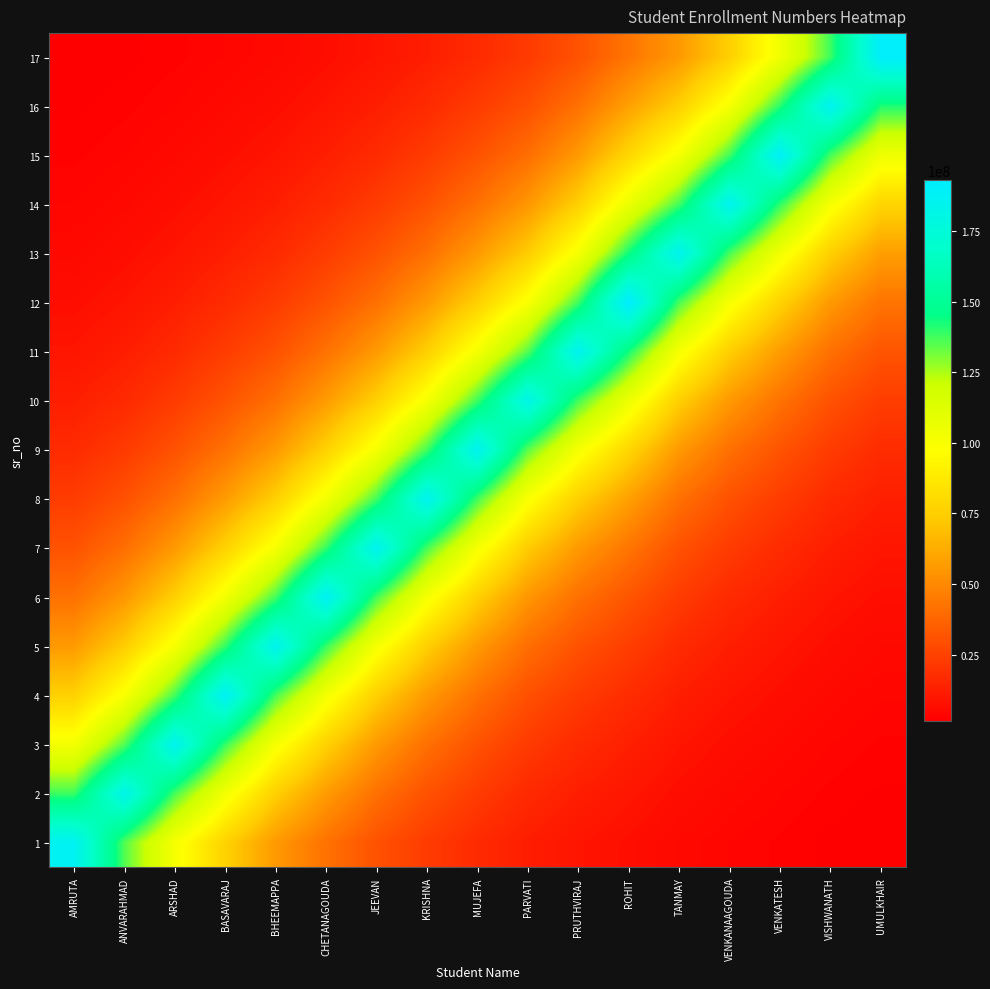

Reading left to right, transcribe all the data shown in this chart.

1: AMRUTA=186799336.0	ANVARAHMAD=135606500.5	ARSHAD=101622690.6	BASAVARAJ=76421037.7	BHEEMAPPA=55798980.1	CHETANAGOUDA=41885986.5	JEEVAN=30704671.7	KRISHNA=22683871.4	MUJEFA=16861850.8	PARVATI=12239913.8	PRUTHVIRAJ=9252651.3	ROHIT=7127741.7	TANMAY=5062453.6	VENKANAAGOUDA=3747559.4	VENKATESH=2836719.2	VISHWANATH=2063471.8	UMULKHAIR=1576358.5
2: AMRUTA=138384351.7	ANVARAHMAD=183049629.0	ARSHAD=137176283.9	BASAVARAJ=103157610.8	BHEEMAPPA=75320744.7	CHETANAGOUDA=56540167.8	JEEVAN=41446971.5	KRISHNA=30620023.6	MUJEFA=22761117.8	PARVATI=16522155.4	PRUTHVIRAJ=12489772.8	ROHIT=9621444.9	TANMAY=6833597.6	VENKANAAGOUDA=5058676.0	VENKATESH=3829170.4	VISHWANATH=2785395.6	UMULKHAIR=2127861.4
3: AMRUTA=102517649.2	ANVARAHMAD=135606500.5	ARSHAD=185168615.0	BASAVARAJ=139248209.5	BHEEMAPPA=101672370.6	CHETANAGOUDA=76321243.5	JEEVAN=55947559.5	KRISHNA=41332708.5	MUJEFA=30724295.3	PARVATI=22302577.0	PRUTHVIRAJ=16859429.9	ROHIT=12987592.1	TANMAY=9224391.8	VENKANAAGOUDA=6828498.4	VENKATESH=5168839.3	VISHWANATH=3759890.7	UMULKHAIR=2872312.4
4: AMRUTA=75946942.5	ANVARAHMAD=100459766.4	ARSHAD=137176283.9	BASAVARAJ=187965422.0	BHEEMAPPA=137243345.0	CHETANAGOUDA=103022902.8	JEEVAN=75521305.9	KRISHNA=55793320.6	MUJEFA=41473460.6	PARVATI=30105330.0	PRUTHVIRAJ=22757849.9	ROHIT=17531415.6	TANMAY=12451626.6	VENKANAAGOUDA=9217508.7	VENKATESH=6977203.3	VISHWANATH=5075321.6	UMULKHAIR=3877216.2
5: AMRUTA=56262878.8	ANVARAHMAD=74422425.4	ARSHAD=101622690.6	BASAVARAJ=139248209.5	BHEEMAPPA=185259138.0	CHETANAGOUDA=139066372.7	JEEVAN=101943100.0	KRISHNA=75313105.3	MUJEFA=55983316.0	PARVATI=40637944.8	PRUTHVIRAJ=30719884.1	ROHIT=23664935.7	TANMAY=16807937.8	VENKANAAGOUDA=12442335.3	VENKATESH=9418239.3	VISHWANATH=6850967.6	UMULKHAIR=5233694.5
6: AMRUTA=41680565.8	ANVARAHMAD=55133488.7	ARSHAD=75283940.8	BASAVARAJ=103157610.8	BHEEMAPPA=137243345.0	CHETANAGOUDA=187719968.0	JEEVAN=137608791.3	KRISHNA=101662058.5	MUJEFA=75569572.2	PARVATI=54855487.7	PRUTHVIRAJ=41467506.1	ROHIT=31944321.9	TANMAY=22688342.9	VENKANAAGOUDA=16795396.0	VENKATESH=12713293.3	VISHWANATH=9247839.0	UMULKHAIR=7064748.6
7: AMRUTA=30877722.6	ANVARAHMAD=40843893.0	ARSHAD=55771715.1	BASAVARAJ=76421037.7	BHEEMAPPA=101672370.6	CHETANAGOUDA=139066372.7	JEEVAN=185752439.0	KRISHNA=137229425.0	MUJEFA=102008252.7	PARVATI=74047163.2	PRUTHVIRAJ=55975278.4	ROHIT=43120324.3	TANMAY=30626059.5	VENKANAAGOUDA=22671413.2	VENKATESH=17161151.0	VISHWANATH=12483276.9	UMULKHAIR=9536413.1
8: AMRUTA=22874779.5	ANVARAHMAD=30257900.2	ARSHAD=41316702.7	BASAVARAJ=56614097.1	BHEEMAPPA=75320744.7	CHETANAGOUDA=103022902.8	JEEVAN=137608791.3	KRISHNA=185240348.0	MUJEFA=137696738.3	PARVATI=99953215.4	PRUTHVIRAJ=75558722.5	ROHIT=58206349.5	TANMAY=41340856.1	VENKANAAGOUDA=30603206.7	VENKATESH=23165130.8	VISHWANATH=16850661.2	UMULKHAIR=12872811.3
9: AMRUTA=16946053.4	ANVARAHMAD=22415603.8	ARSHAD=30608166.2	BASAVARAJ=41940754.7	BHEEMAPPA=55798980.1	CHETANAGOUDA=76321243.5	JEEVAN=101943100.0	KRISHNA=137229425.0	MUJEFA=185871155.0	PARVATI=134922728.2	PRUTHVIRAJ=101993607.1	ROHIT=78570353.5	TANMAY=55804318.7	VENKANAAGOUDA=41310008.1	VENKATESH=31269655.8	VISHWANATH=22746013.5	UMULKHAIR=17376477.6
10: AMRUTA=12553945.2	ANVARAHMAD=16605887.7	ARSHAD=22675087.2	BASAVARAJ=31070475.3	BHEEMAPPA=41336901.1	CHETANAGOUDA=56540167.8	JEEVAN=75521305.9	KRISHNA=101662058.5	MUJEFA=137696738.3	PARVATI=182126633.0	PRUTHVIRAJ=137676968.8	ROHIT=106058883.7	TANMAY=75327951.1	VENKANAAGOUDA=55762678.3	VENKATESH=42209620.3	VISHWANATH=30703906.6	UMULKHAIR=23455791.4
11: AMRUTA=9300191.3	ANVARAHMAD=12301944.2	ARSHAD=16798117.8	BASAVARAJ=23017574.2	BHEEMAPPA=30623129.5	CHETANAGOUDA=41885986.5	JEEVAN=55947559.5	KRISHNA=75313105.3	MUJEFA=102008252.7	PARVATI=134922728.2	PRUTHVIRAJ=185844469.0	ROHIT=143164518.3	TANMAY=101682098.3	VENKANAAGOUDA=75271742.5	VENKATESH=56977027.7	VISHWANATH=41445938.8	UMULKHAIR=31662006.6
12: AMRUTA=6889751.2	ANVARAHMAD=9113504.4	ARSHAD=12444351.7	BASAVARAJ=17051838.4	BHEEMAPPA=22686172.3	CHETANAGOUDA=31029902.0	JEEVAN=41446971.5	KRISHNA=55793320.6	MUJEFA=75569572.2	PARVATI=99953215.4	PRUTHVIRAJ=137676968.8	ROHIT=193251886.0	TANMAY=137256476.0	VENKANAAGOUDA=101606224.6	VENKATESH=76910942.7	VISHWANATH=55946165.5	UMULKHAIR=42739238.5
13: AMRUTA=5104053.2	ANVARAHMAD=6751450.1	ARSHAD=9219002.5	BASAVARAJ=12632312.6	BHEEMAPPA=16806329.8	CHETANAGOUDA=22987516.8	JEEVAN=30704671.7	KRISHNA=41332708.5	MUJEFA=55983316.0	PARVATI=74047163.2	PRUTHVIRAJ=101993607.1	ROHIT=143164518.3	TANMAY=185276863.0	VENKANAAGOUDA=137154057.1	VENKATESH=103818913.4	VISHWANATH=75519424.3	UMULKHAIR=57691937.5
14: AMRUTA=3781175.6	ANVARAHMAD=5001597.3	ARSHAD=6829605.0	BASAVARAJ=9358247.3	BHEEMAPPA=12450435.4	CHETANAGOUDA=17029571.3	JEEVAN=22746580.2	KRISHNA=30620023.6	MUJEFA=41473460.6	PARVATI=54855487.7	PRUTHVIRAJ=75558722.5	ROHIT=106058883.7	TANMAY=137256476.0	VENKANAAGOUDA=185138612.0	VENKATESH=140140874.7	VISHWANATH=101940560.1	UMULKHAIR=77875970.0
15: AMRUTA=2801163.8	ANVARAHMAD=3705274.4	ARSHAD=5059495.8	BASAVARAJ=6932760.1	BHEEMAPPA=9223509.4	CHETANAGOUDA=12615816.7	JEEVAN=16851081.1	KRISHNA=22683871.4	MUJEFA=30724295.3	PARVATI=40637944.8	PRUTHVIRAJ=55975278.4	ROHIT=78570353.5	TANMAY=101682098.3	VENKANAAGOUDA=137154057.1	VENKATESH=189170394.0	VISHWANATH=137605362.8	UMULKHAIR=105121564.0
16: AMRUTA=2075153.2	ANVARAHMAD=2744934.8	ARSHAD=3748166.7	BASAVARAJ=5135915.0	BHEEMAPPA=6832943.8	CHETANAGOUDA=9346026.9	JEEVAN=12483587.9	KRISHNA=16804625.2	MUJEFA=22761117.8	PARVATI=30105330.0	PRUTHVIRAJ=41467506.1	ROHIT=58206349.5	TANMAY=75327951.1	VENKANAAGOUDA=101606224.6	VENKATESH=140140874.7	VISHWANATH=185747811.0	UMULKHAIR=141899269.0
17: AMRUTA=1537311.3	ANVARAHMAD=2033497.7	ARSHAD=2776710.2	BASAVARAJ=3804779.4	BHEEMAPPA=5061969.3	CHETANAGOUDA=6923707.0	JEEVAN=9248069.4	KRISHNA=12449172.6	MUJEFA=16861850.8	PARVATI=22302577.0	PRUTHVIRAJ=30719884.1	ROHIT=43120324.3	TANMAY=55804318.7	VENKANAAGOUDA=75271742.5	VENKATESH=103818913.4	VISHWANATH=137605362.8	UMULKHAIR=191543978.0